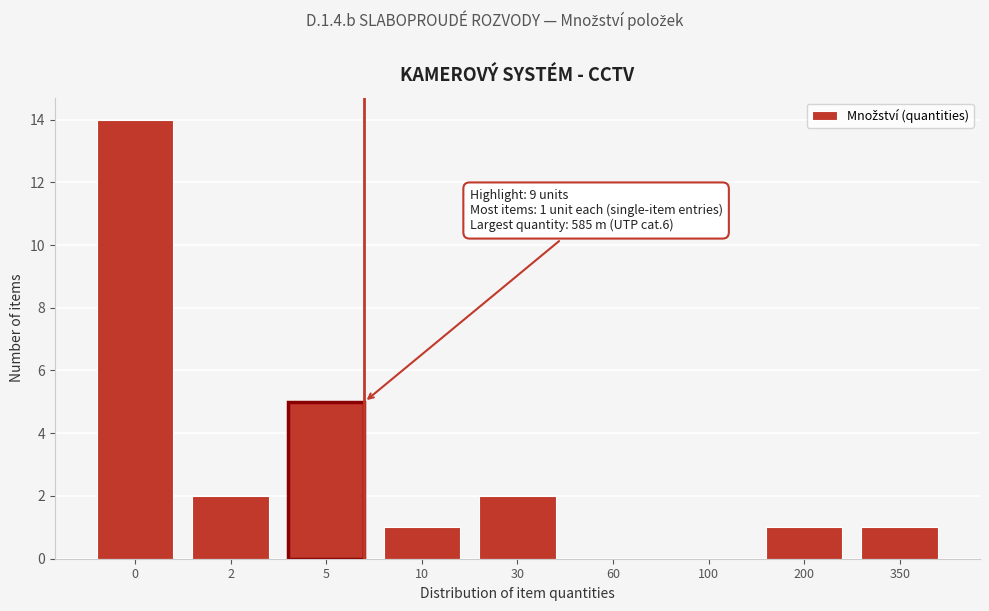

Reading right to left, what are all the values shown in this chart?

350=1	200=1	100=0	60=0	30=2	10=1	5=5	2=2	0=14